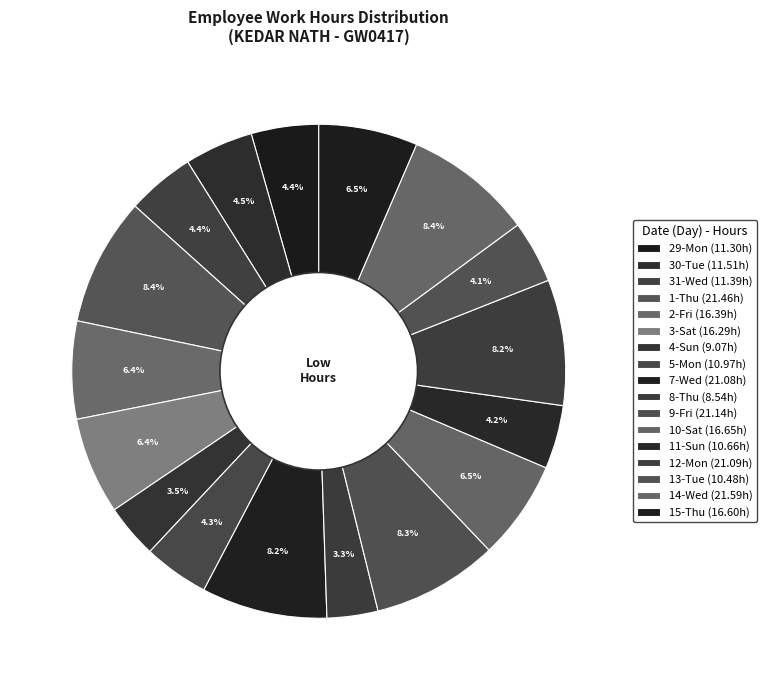

How many segments does this pie chart have?

17